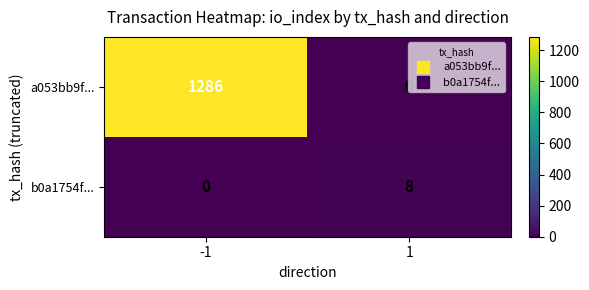

The value of a053bb9f... at 1 is 0. True or false?

True